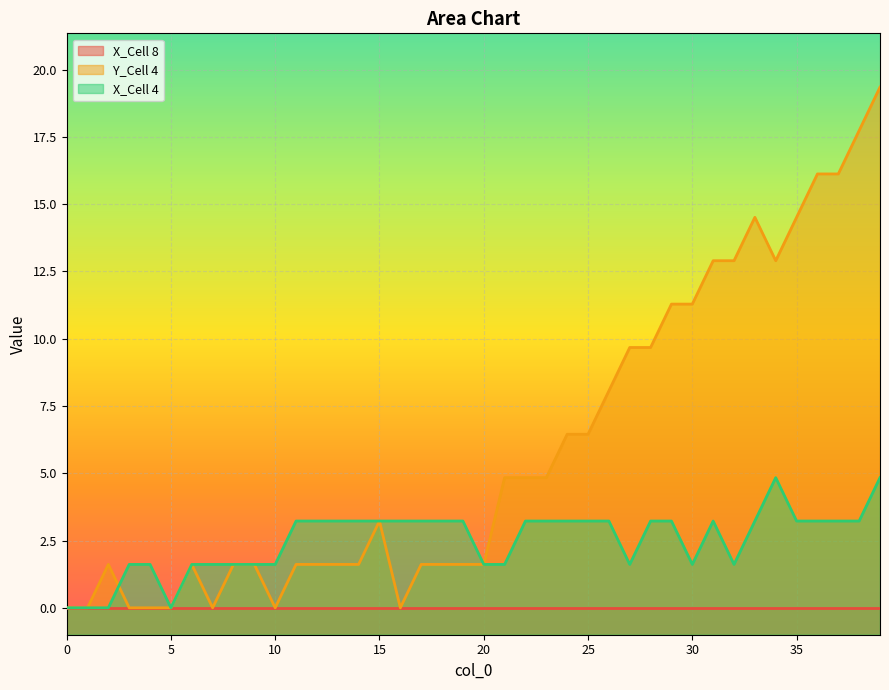

What is the approximate value of X_Cell 4 at 17?

3.2